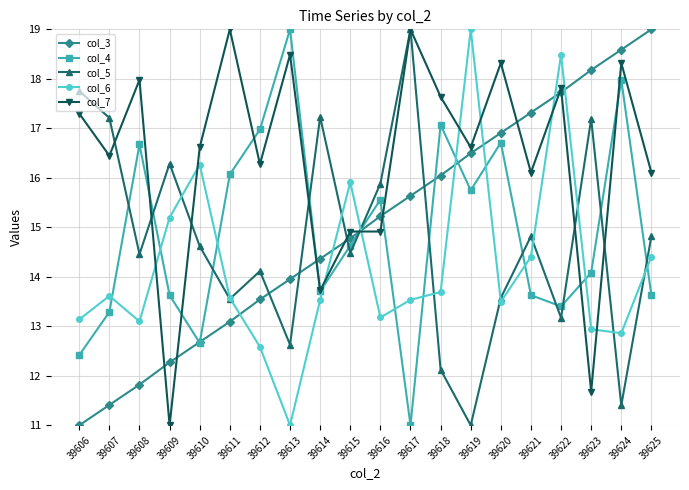

Is this an area chart (filled region under the line)?

No